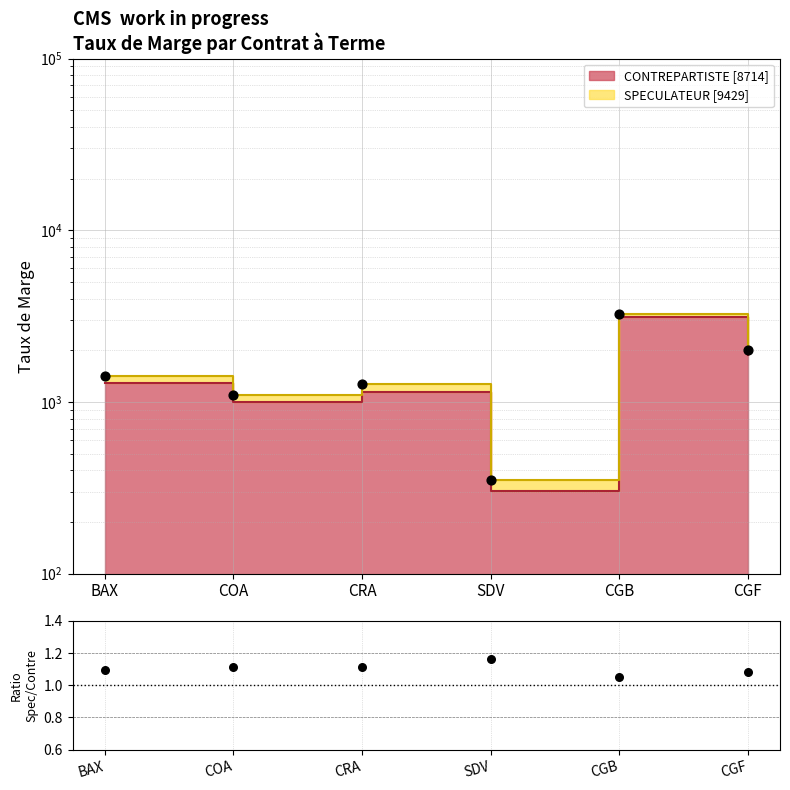

Which series has the widest spread of Y values?

Speculateur Points